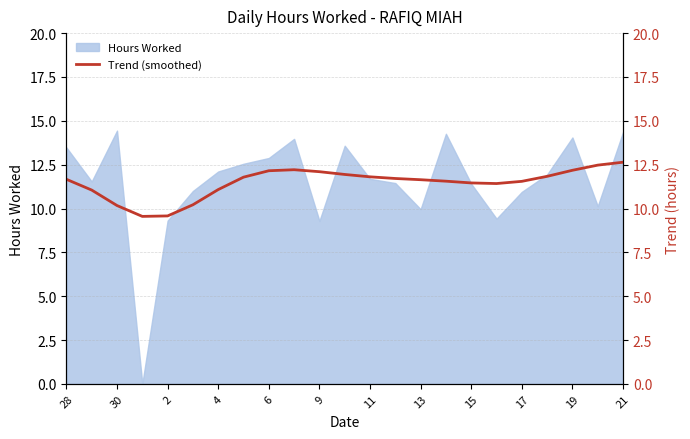

True or false: Hours Worked has a value of 12.1 at 4.

True